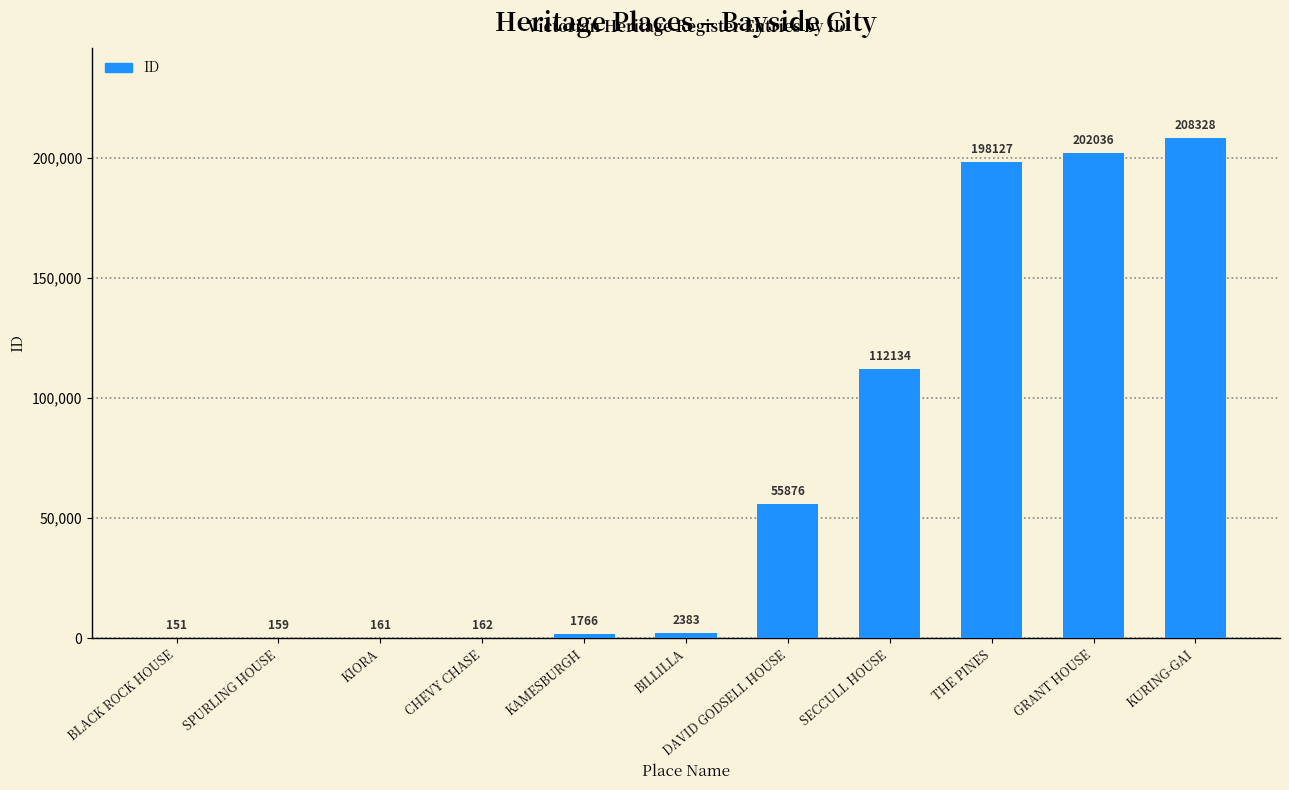

The chart shows a value of 202036 at GRANT HOUSE. True or false?

True